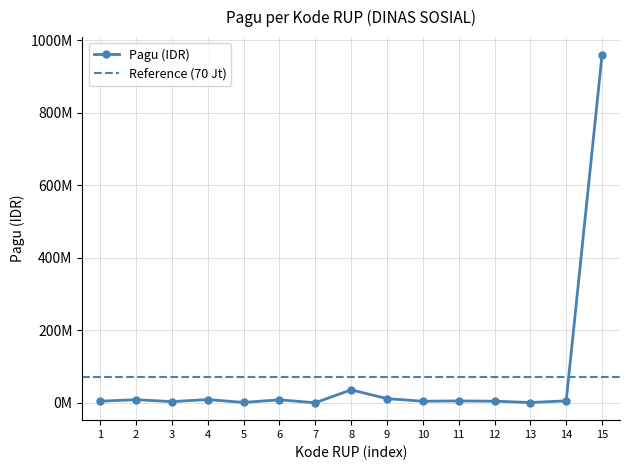

The value at 13 is 1775901. True or false?

False